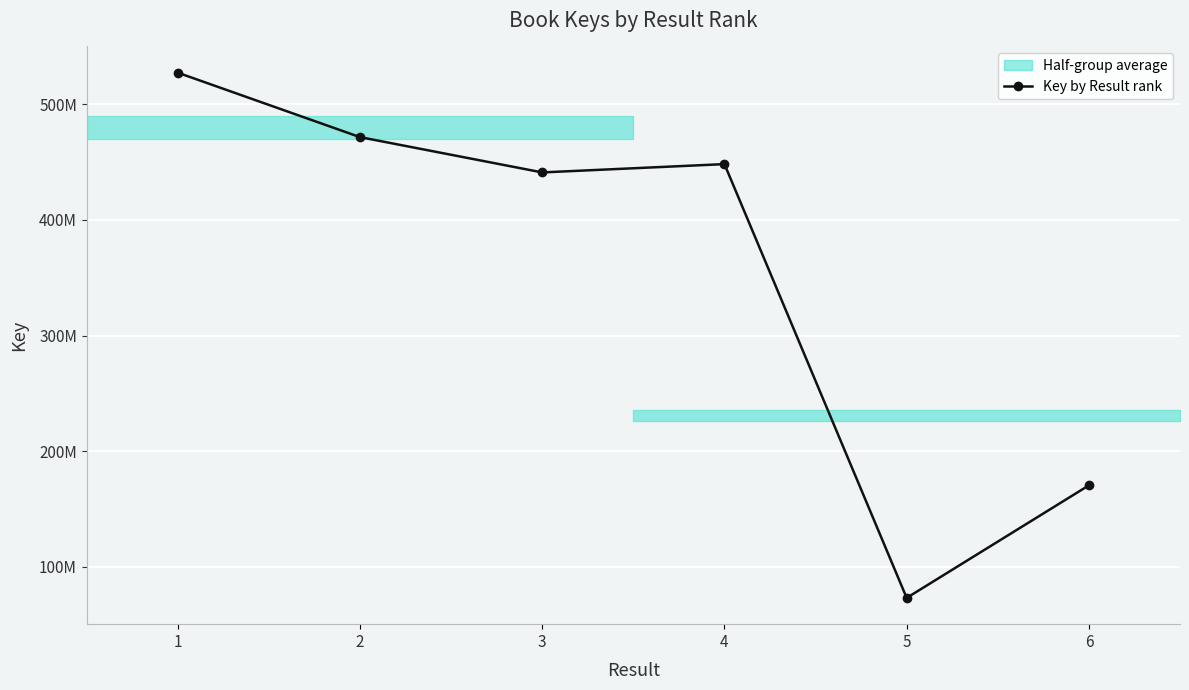

Where does the data first go above 448308037?

1